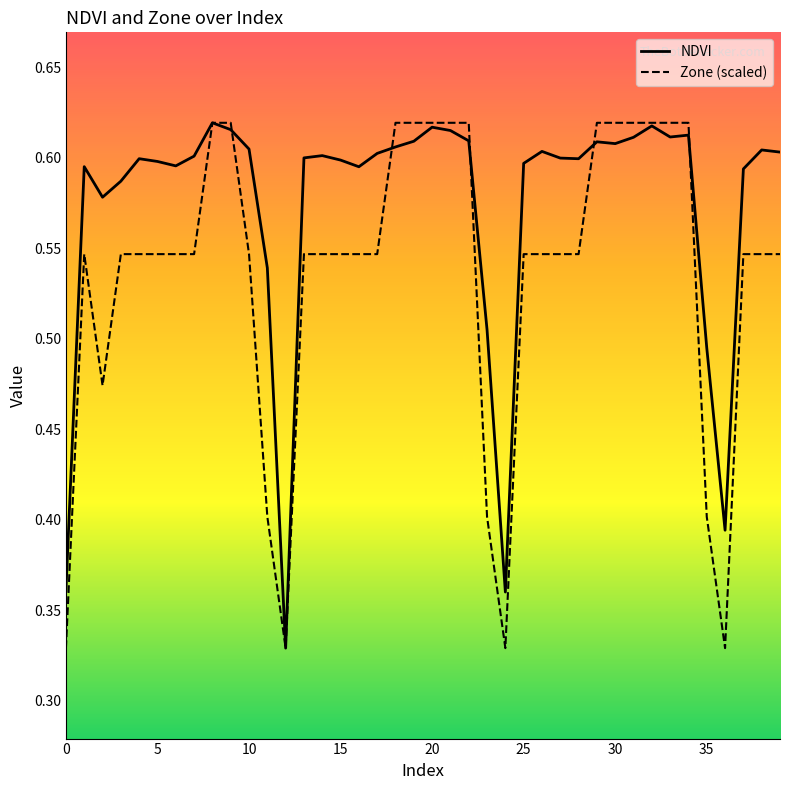

True or false: NDVI has more than 0 points higher than both neighbors.

True